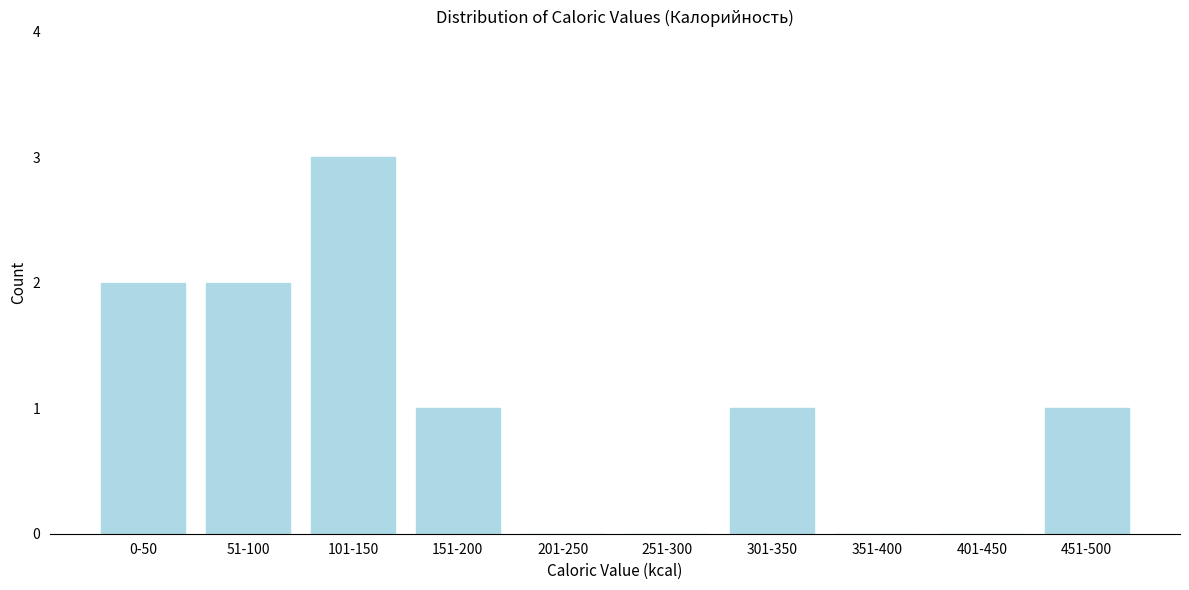

Reading right to left, transcribe all the data shown in this chart.

451-500=1	401-450=0	351-400=0	301-350=1	251-300=0	201-250=0	151-200=1	101-150=3	51-100=2	0-50=2